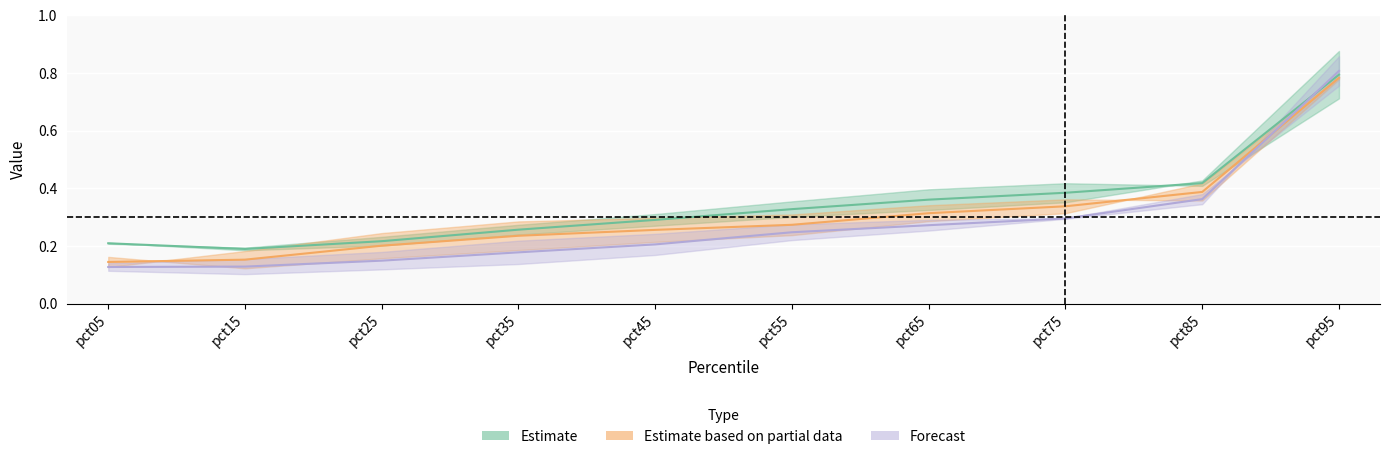

The Jan series shows 0.1 at pct15. True or false?

True